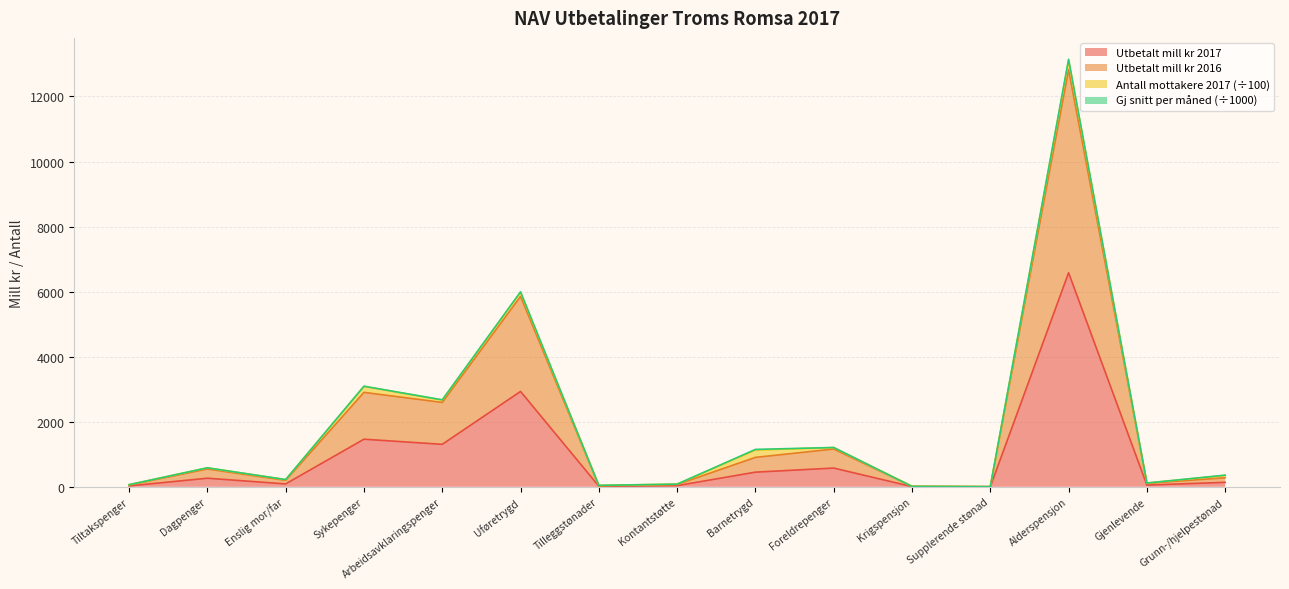

True or false: Utbetalt mill kr 2017 has a value of 6581.4 at Alderspensjon.

True